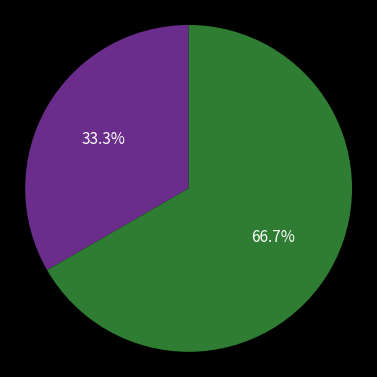

Does any single category account for the majority?

Yes